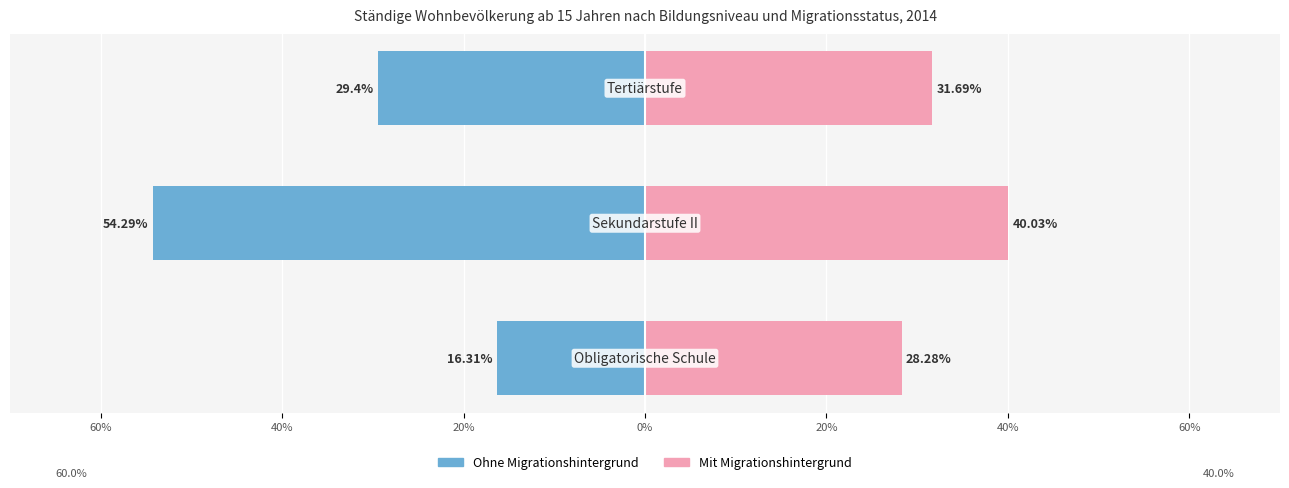

Between 40% and 20%, which series saw the biggest shift?

Ohne Migrationshintergrund